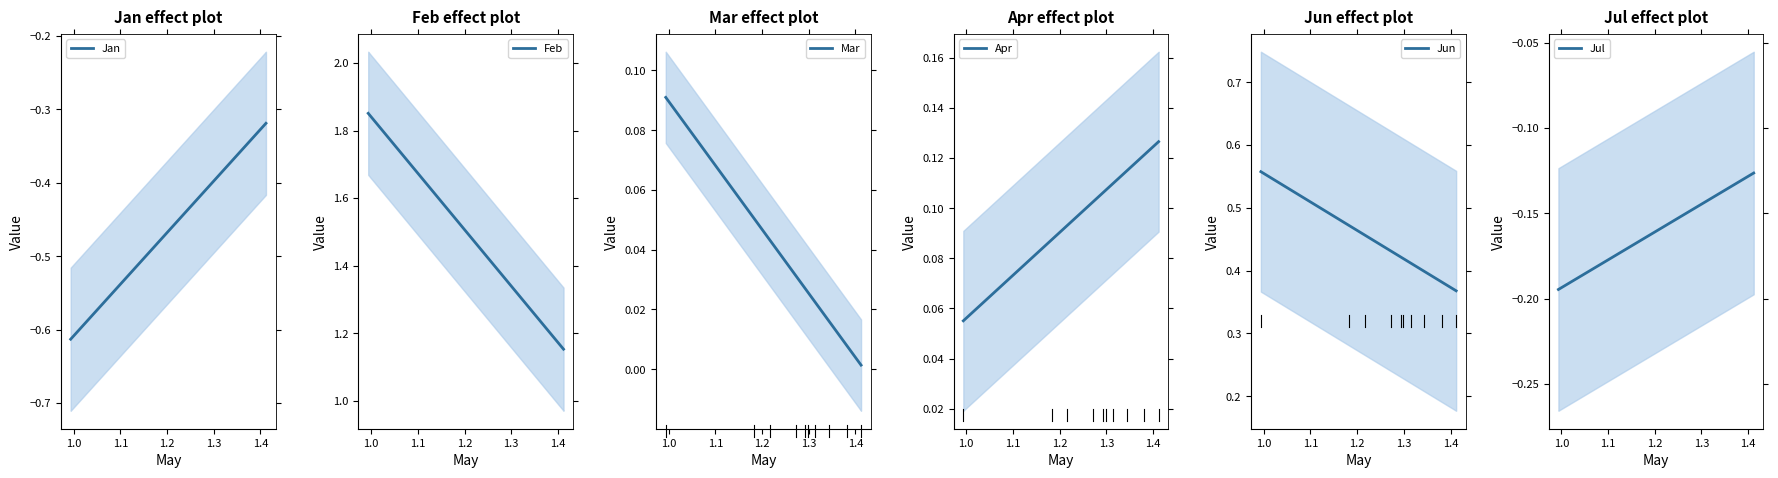

True or false: Jul and Jan intersect in this chart.

False